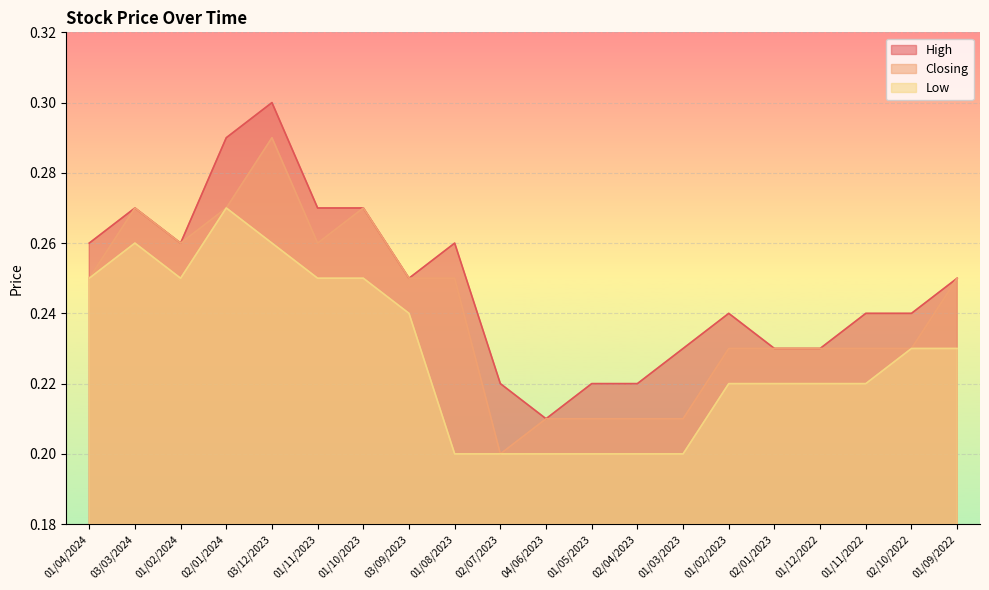

What is the label of the 19th point from the right?

03/03/2024